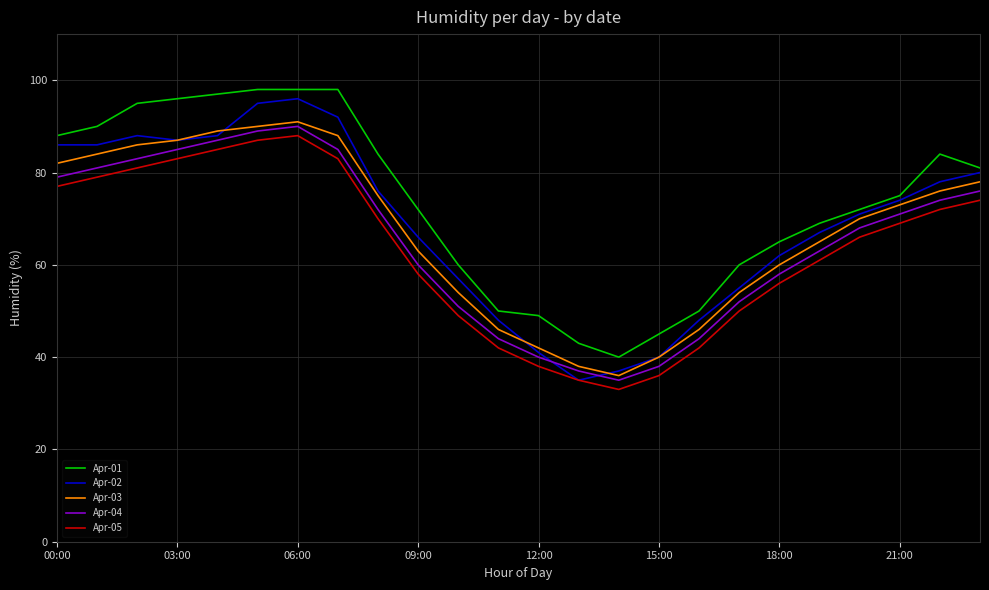

In Apr-05, how many points are higher than both neighbors (excluding endpoints)?

1